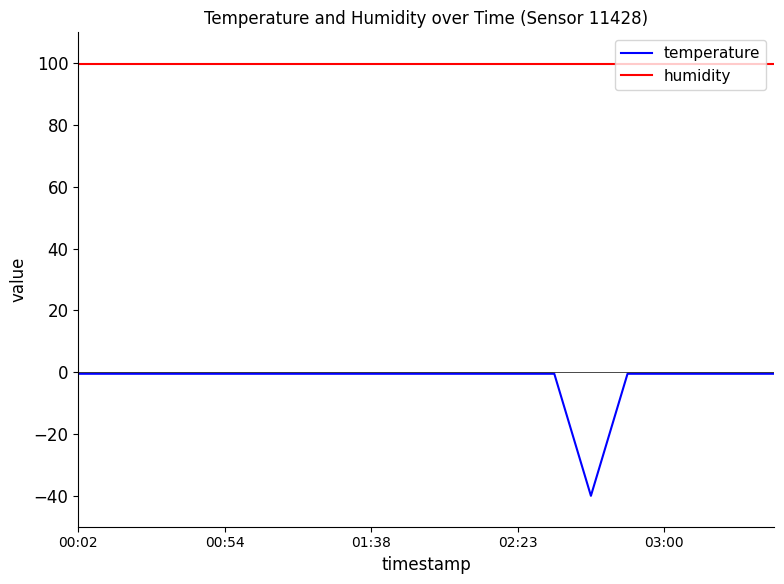

True or false: humidity and temperature cross at least once.

False